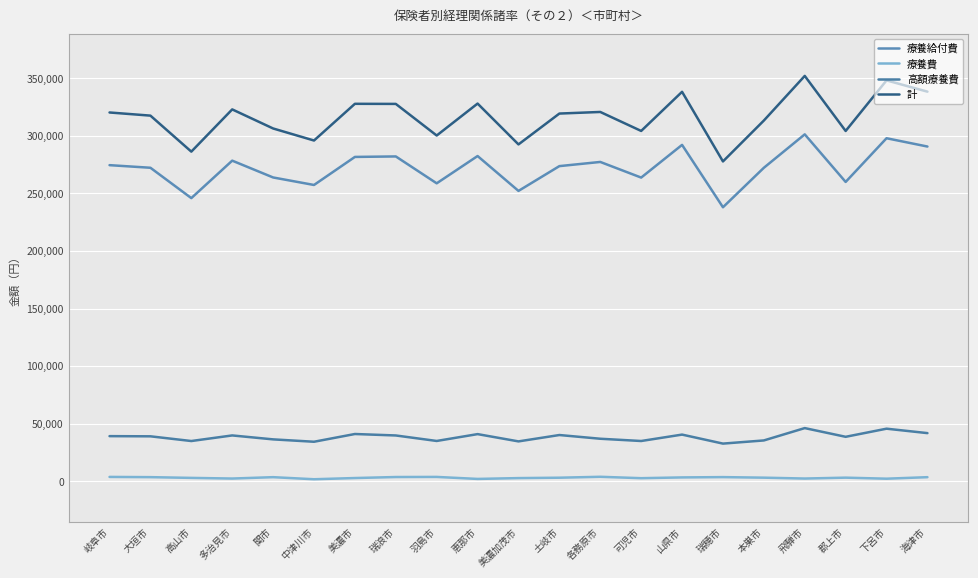

At which label does 療養費 first exceed 3154?

岐阜市